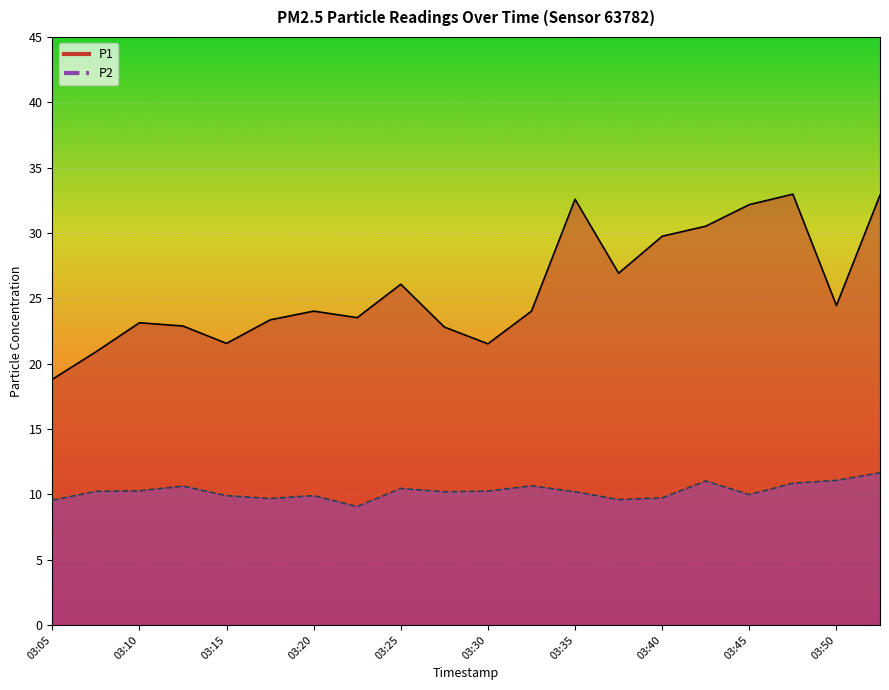

Reading left to right, list all the values displayed in this chart.

P1: 03:05=18.8	03:08=20.9	03:10=23.1	03:13=22.9	03:15=21.6	03:18=23.4	03:20=24.0	03:23=23.5	03:25=26.1	03:28=22.8	03:30=21.5	03:33=24.0	03:35=32.6	03:38=26.9	03:40=29.8	03:43=30.5	03:45=32.2	03:48=33.0	03:50=24.4	03:53=32.9
P2: 03:05=9.6	03:08=10.2	03:10=10.3	03:13=10.6	03:15=9.9	03:18=9.7	03:20=9.9	03:23=9.1	03:25=10.4	03:28=10.2	03:30=10.2	03:33=10.7	03:35=10.2	03:38=9.6	03:40=9.7	03:43=11.0	03:45=10.0	03:48=10.8	03:50=11.1	03:53=11.7